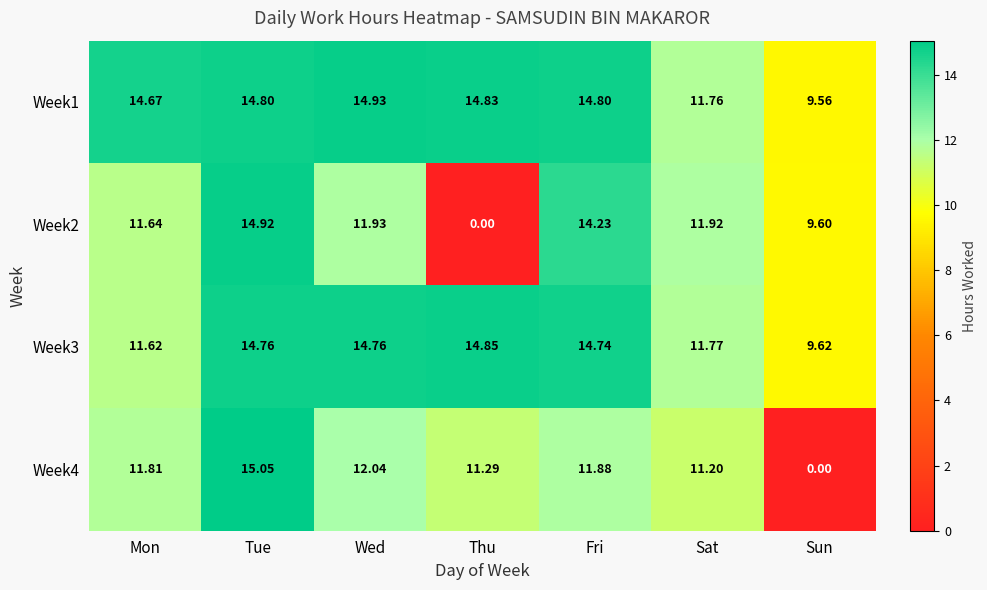

Which series has the largest total across all categories?

Week1